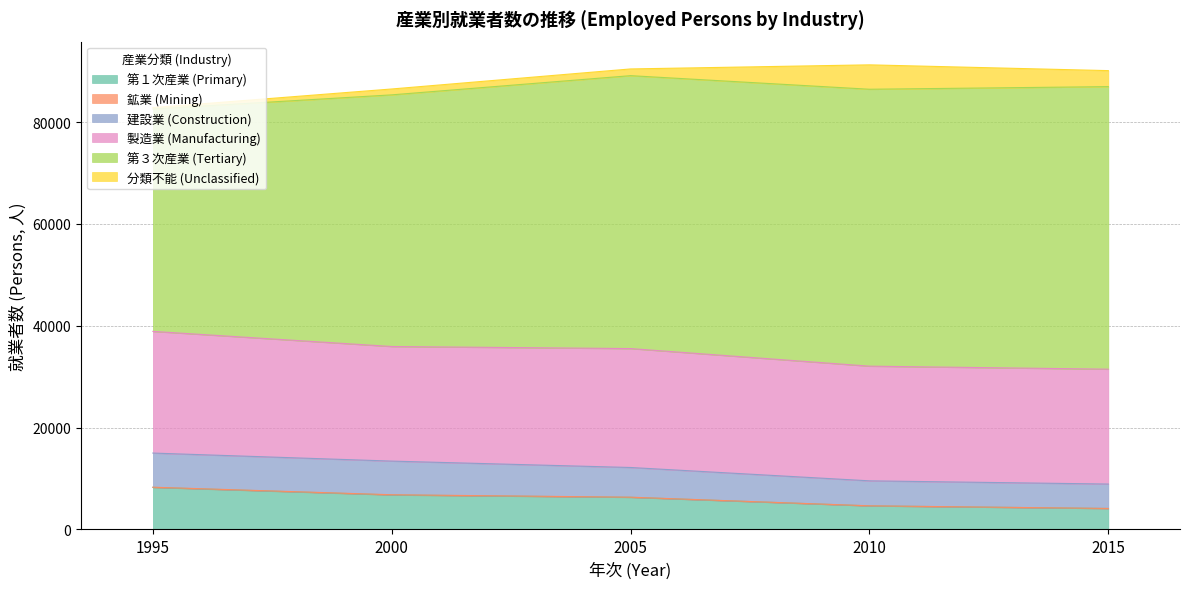

What is the sum of all 建設業 (Construction) values?

28840